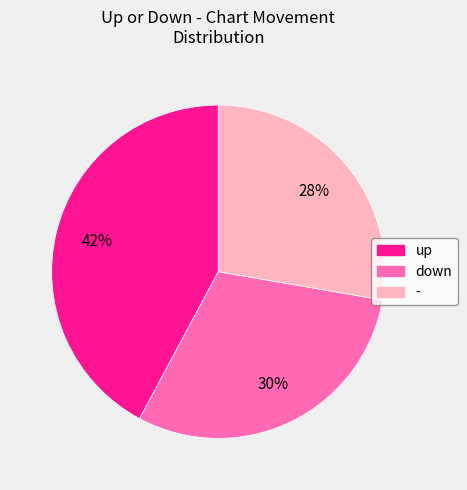

What is the smallest slice in the pie chart?

-